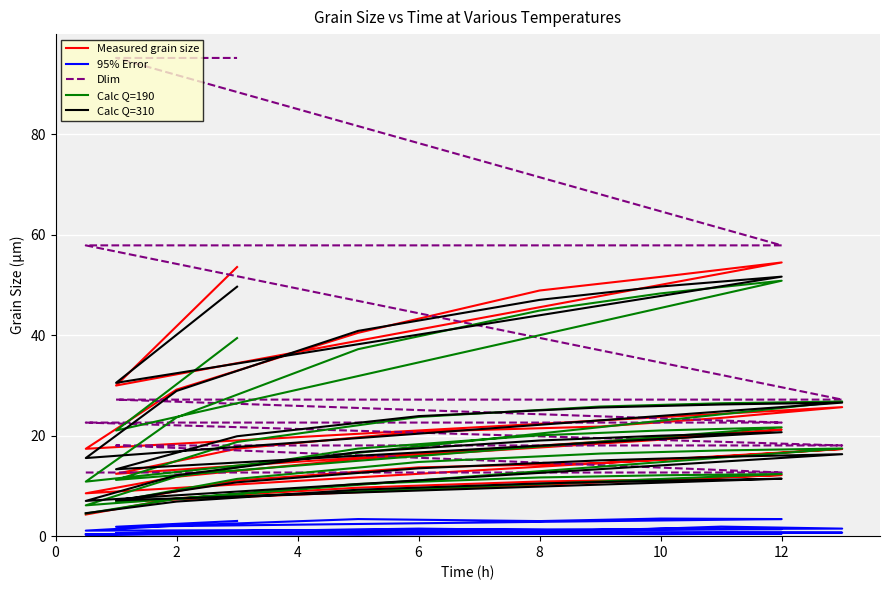

Read the 95% Error value at 9.

0.8